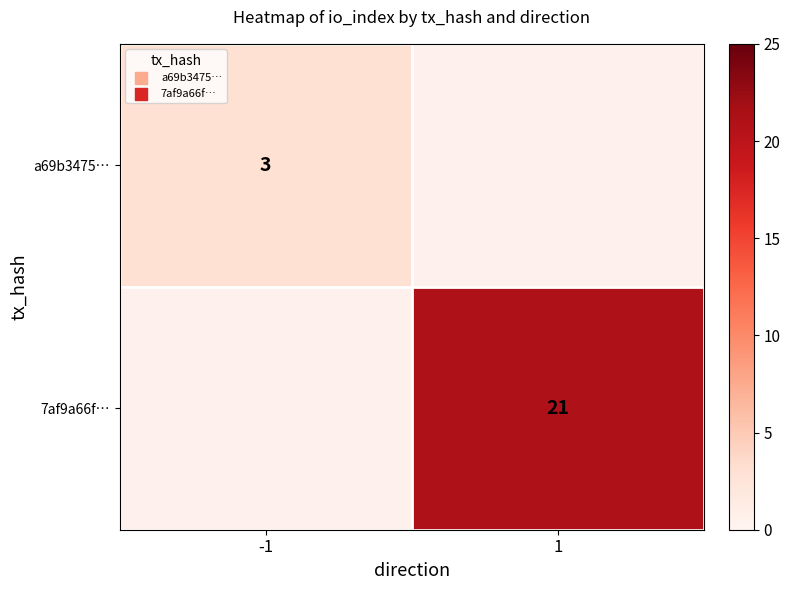

The value of a69b3475… at -1 is 4. True or false?

False